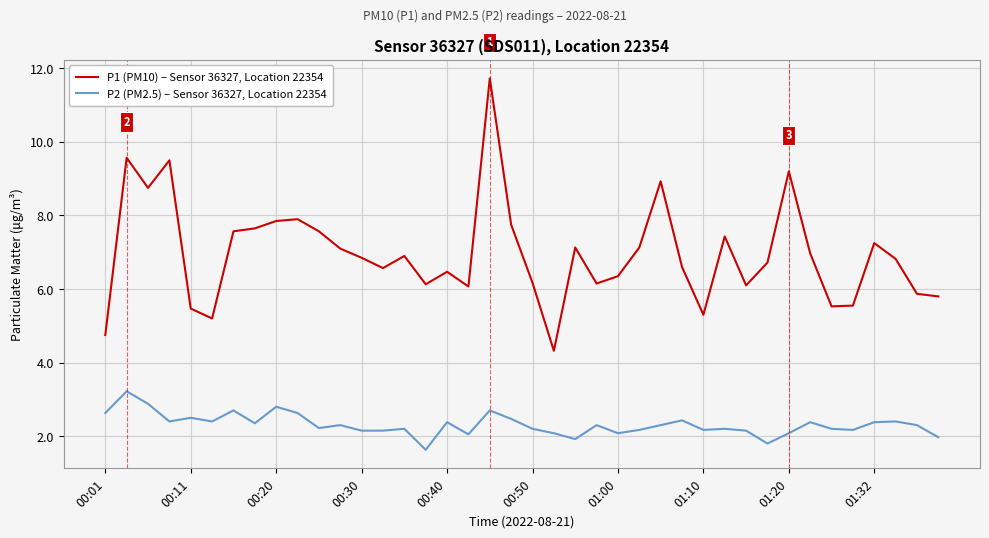

Which series has the widest spread of values?

P1 (PM10) – Sensor 36327, Location 22354